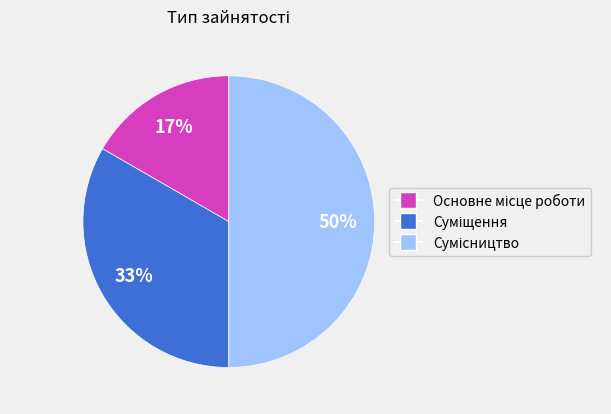

To the nearest percent, what is the difference between the largest and smallest slice percentages?

33%